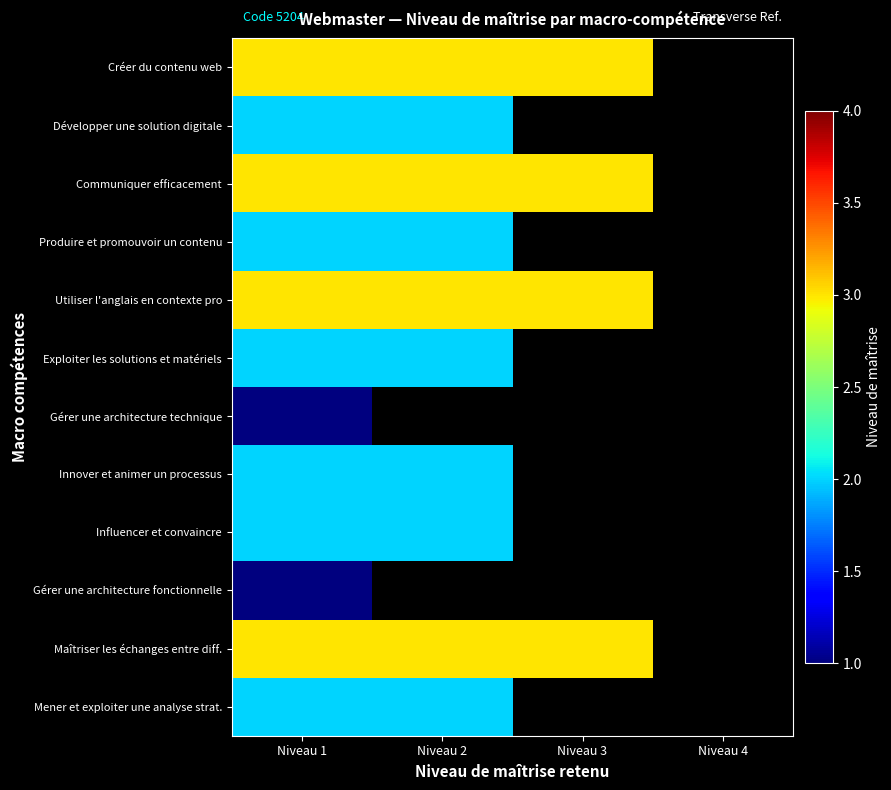

At which label does Communiquer efficacement reach its minimum?

Niveau 1